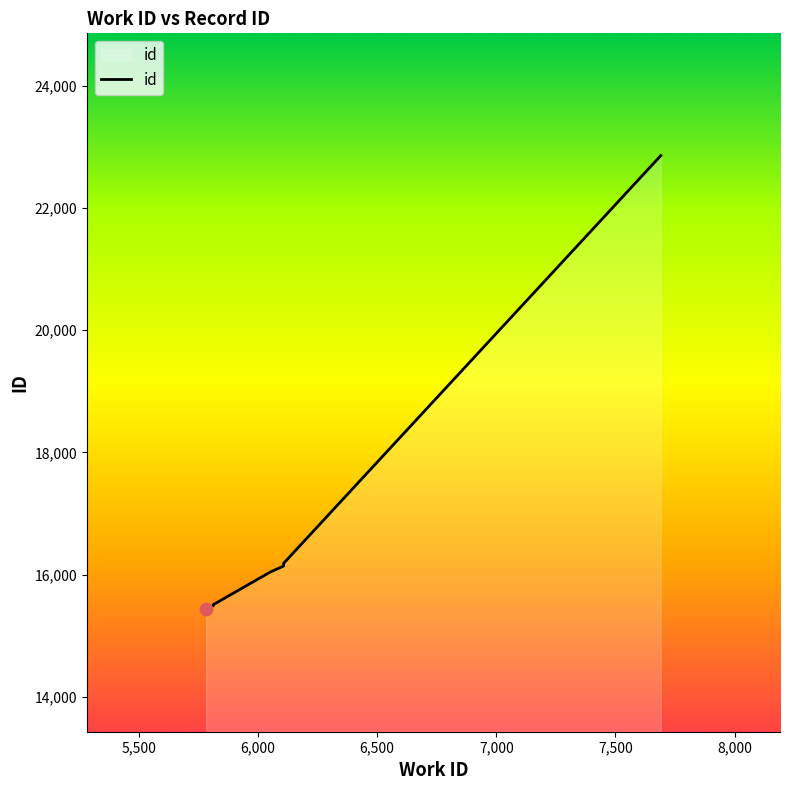

Which has a higher value, 6108 or 6053?

6108